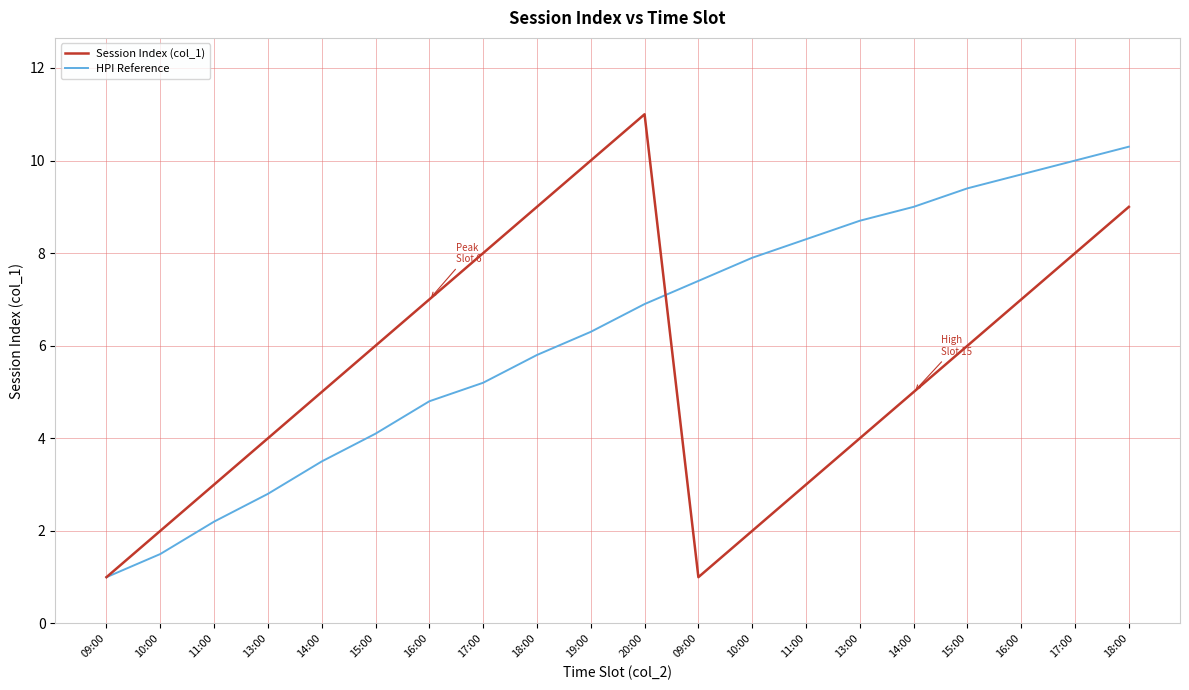

What are all the series names shown in the legend?

Session Index (col_1), HPI Reference